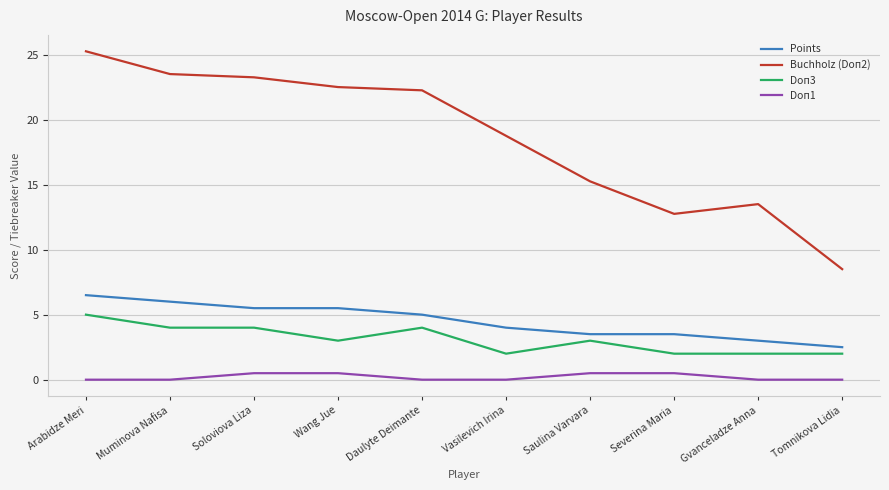

Is it true that Buchholz (Doп2) equals 18.8 at Vasilevich Irina?

True